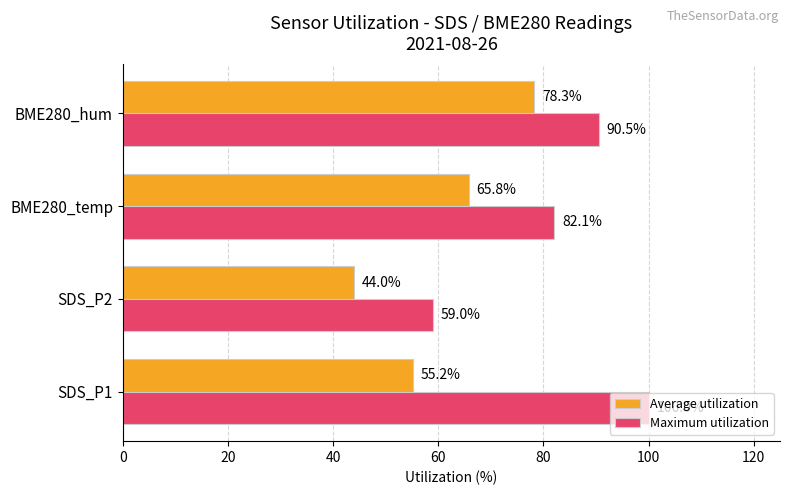

What is the sum of all Maximum utilization values?

331.6